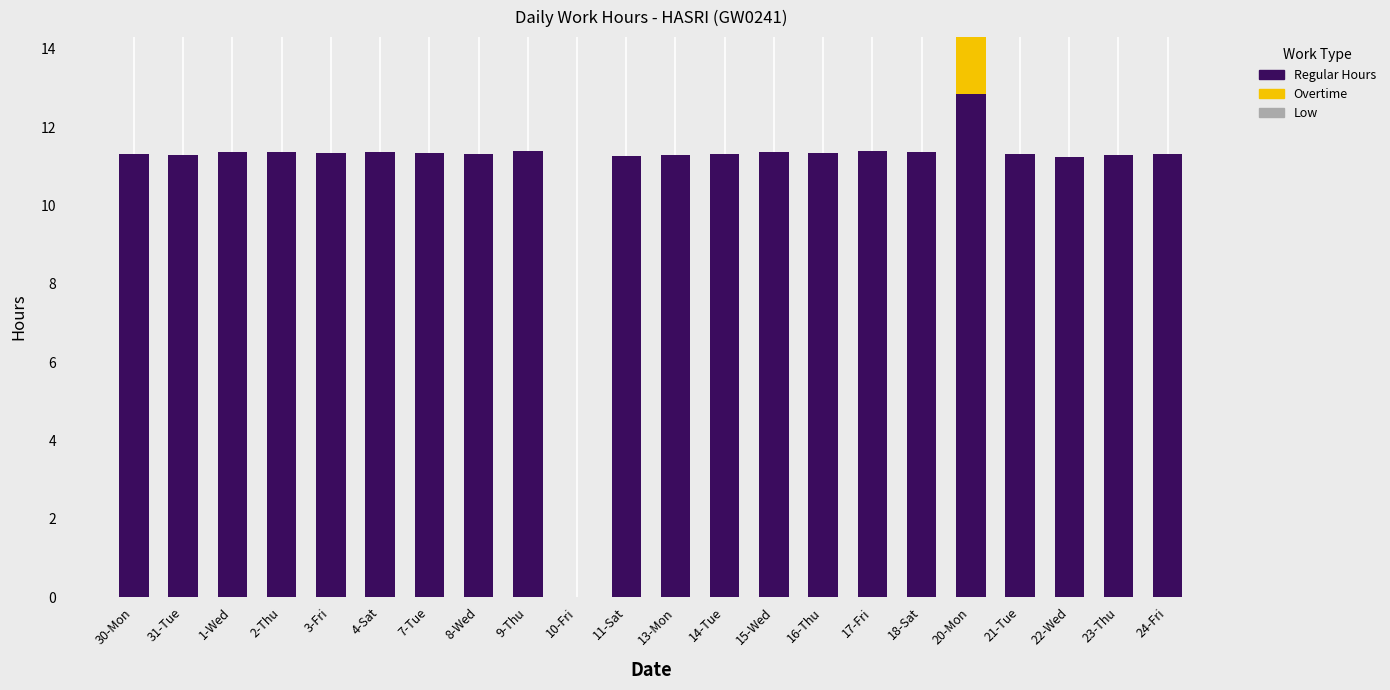

True or false: Regular Hours has a value of 4.8 at 16-Thu.

False